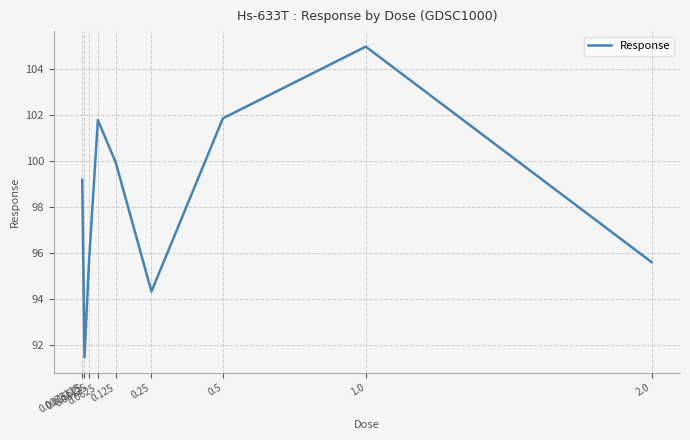

What position from the left is 0.25?

6